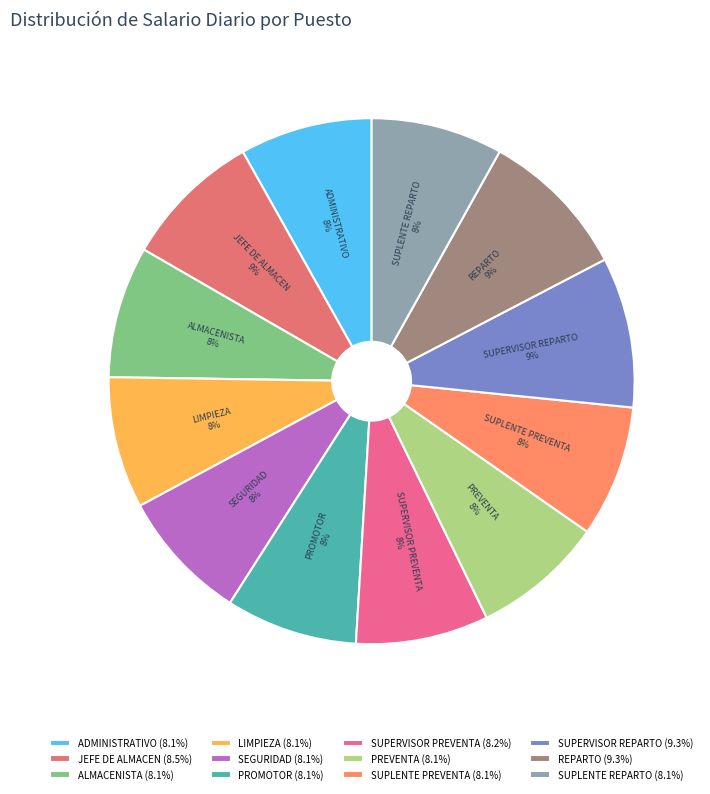

What percentage is the REPARTO slice, to the nearest percent?

9%